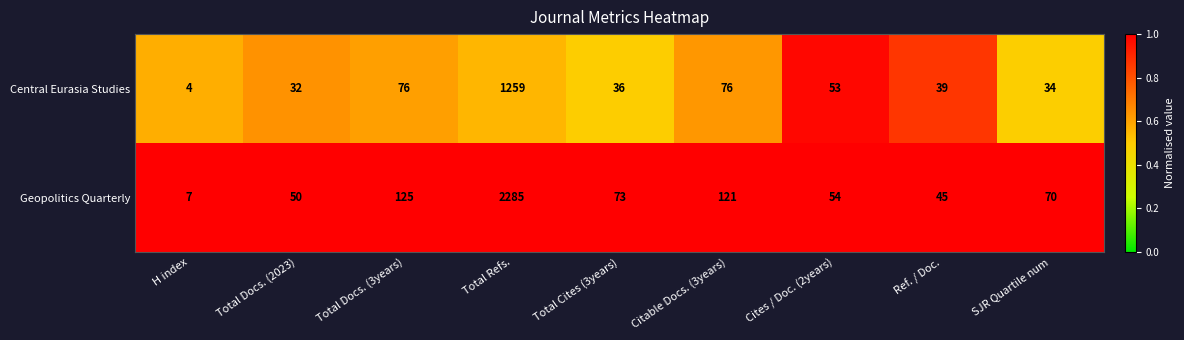

What is the spread (max minus min) of values at Total Cites (3years)?

37